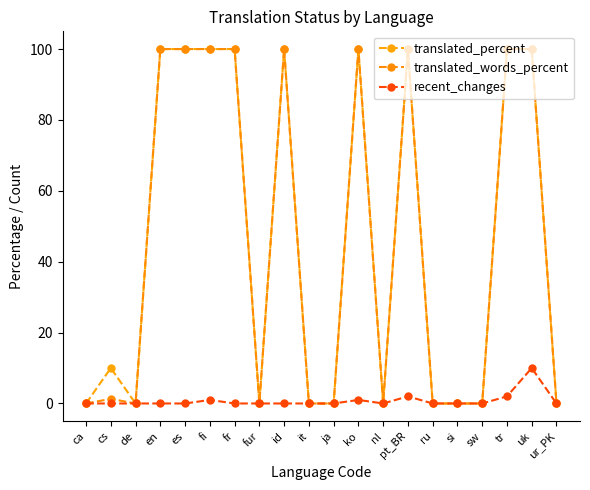

What is the difference between the highest and lowest values at fi?

99.0